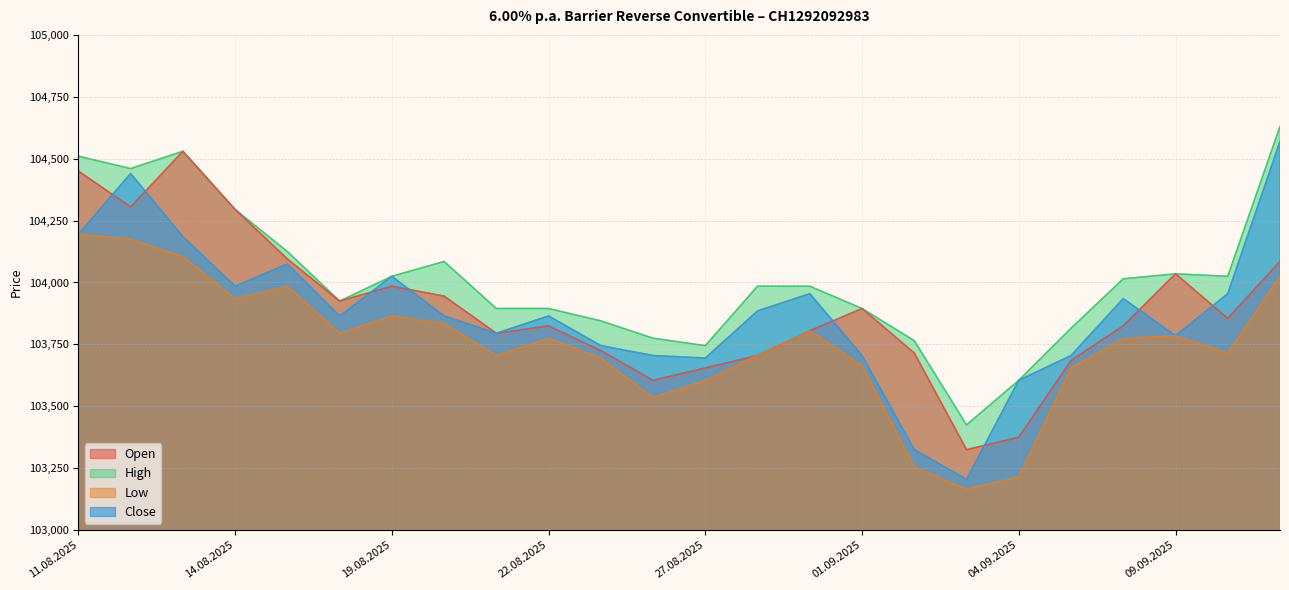

Which category has the highest value in the Open series?

13.08.2025